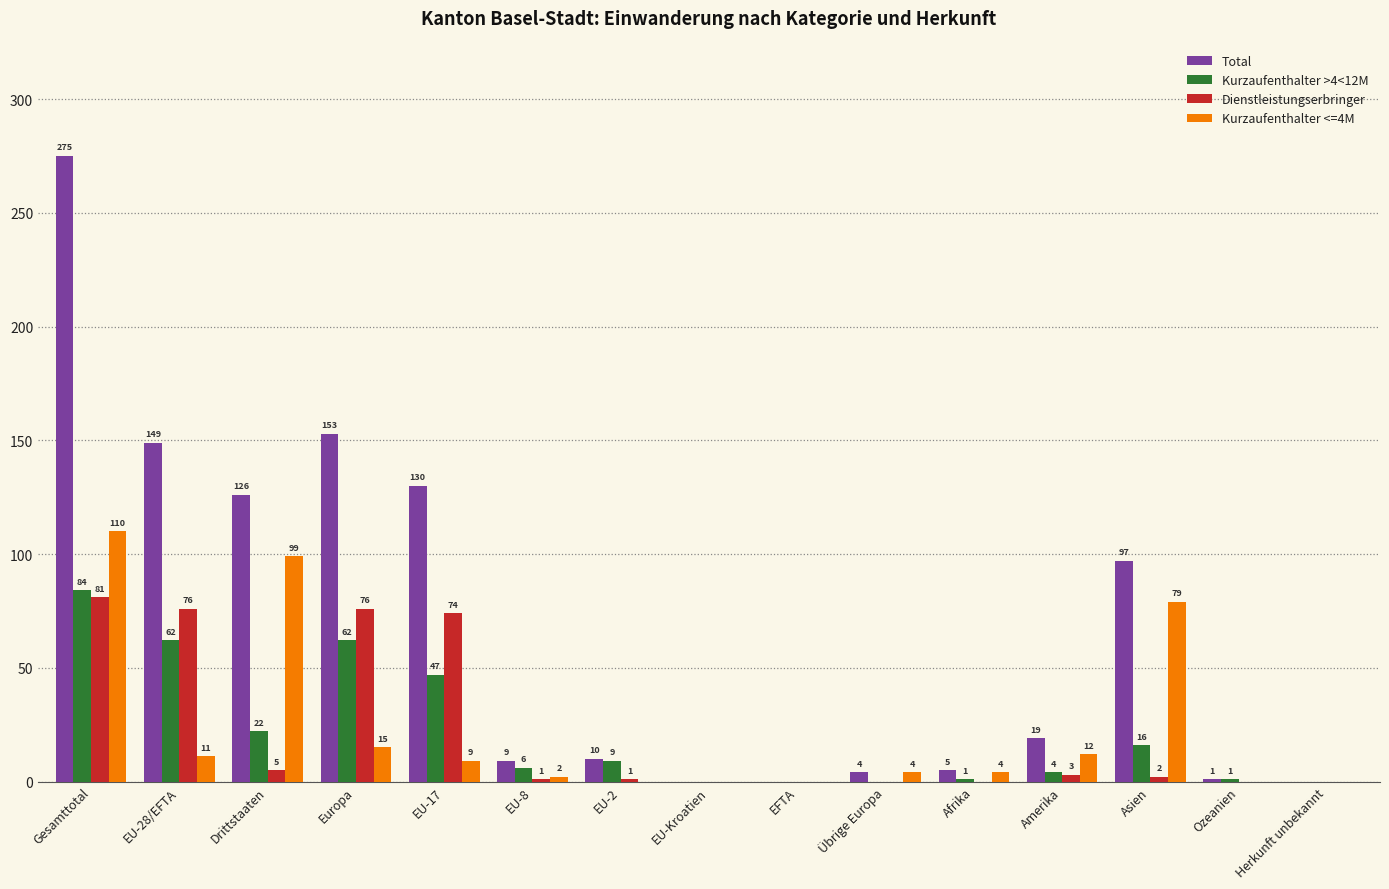

What is the approximate value of Kurzaufenthalter <=4M at EU-17, to the nearest 5?

10